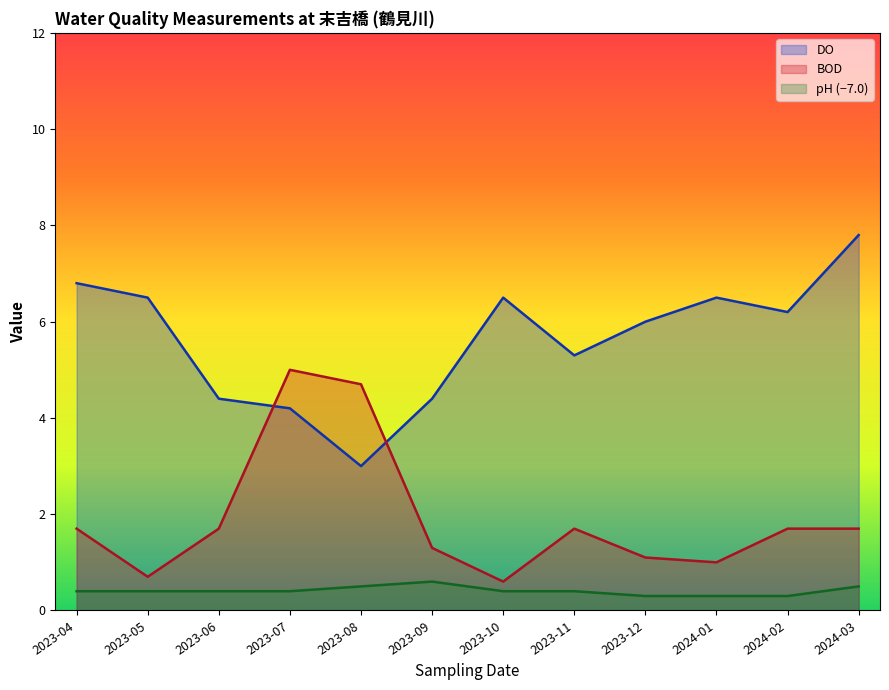

True or false: DO has more than 2 interior local peaks.

False